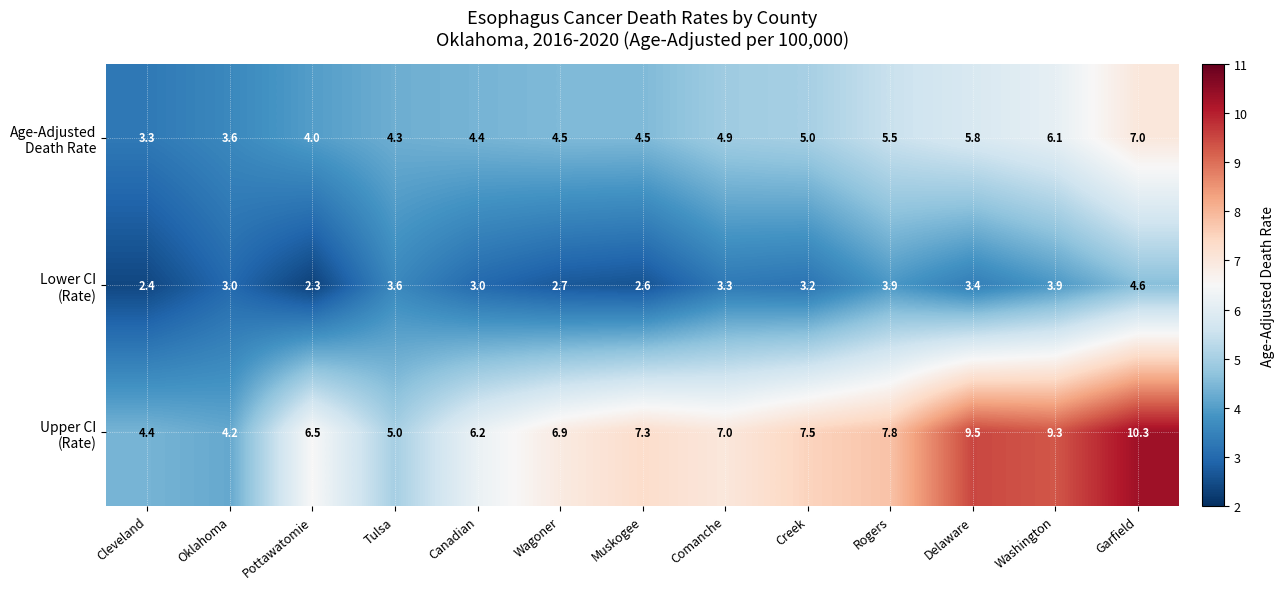

At how many categories does at least one series exceed 3?

13